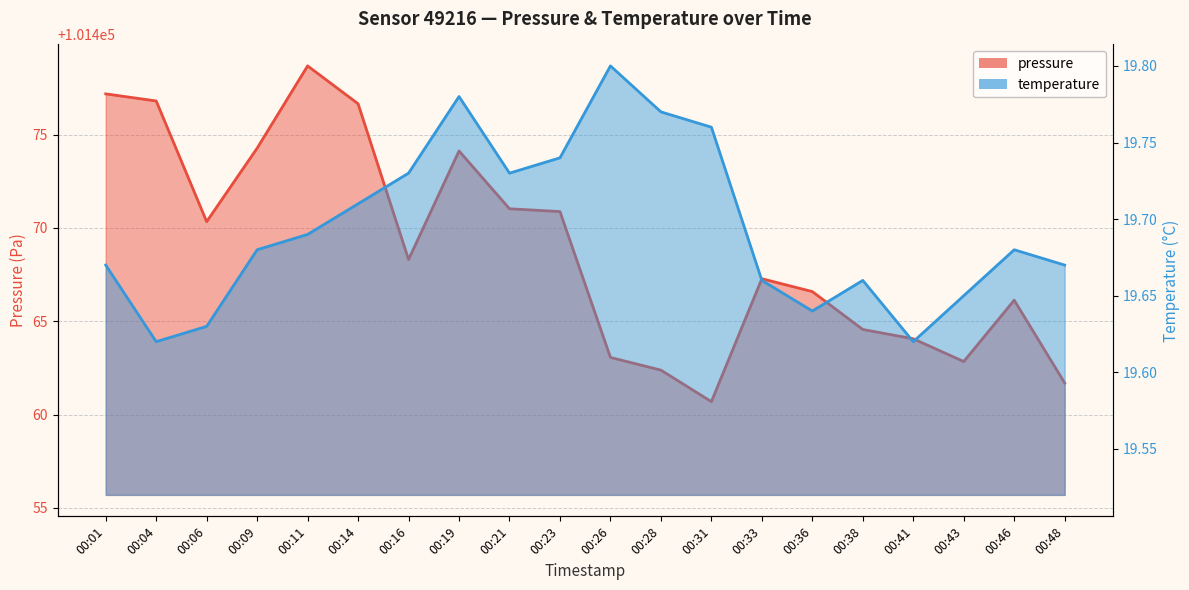

How many temperature values are between 19 and 20?

20